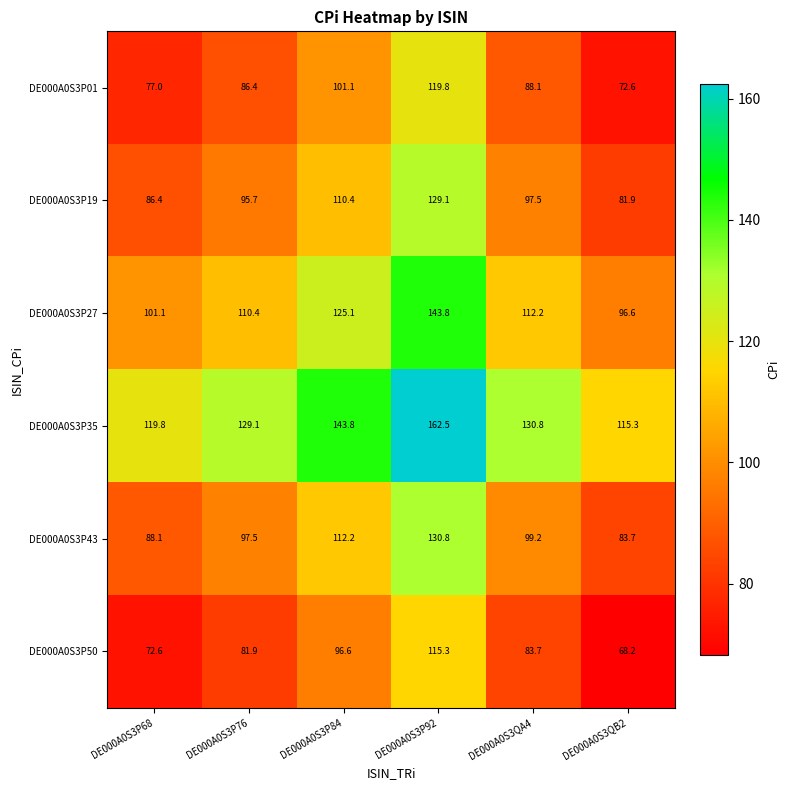

Where is DE000A0S3P27 nearest to the value 120?

DE000A0S3P84